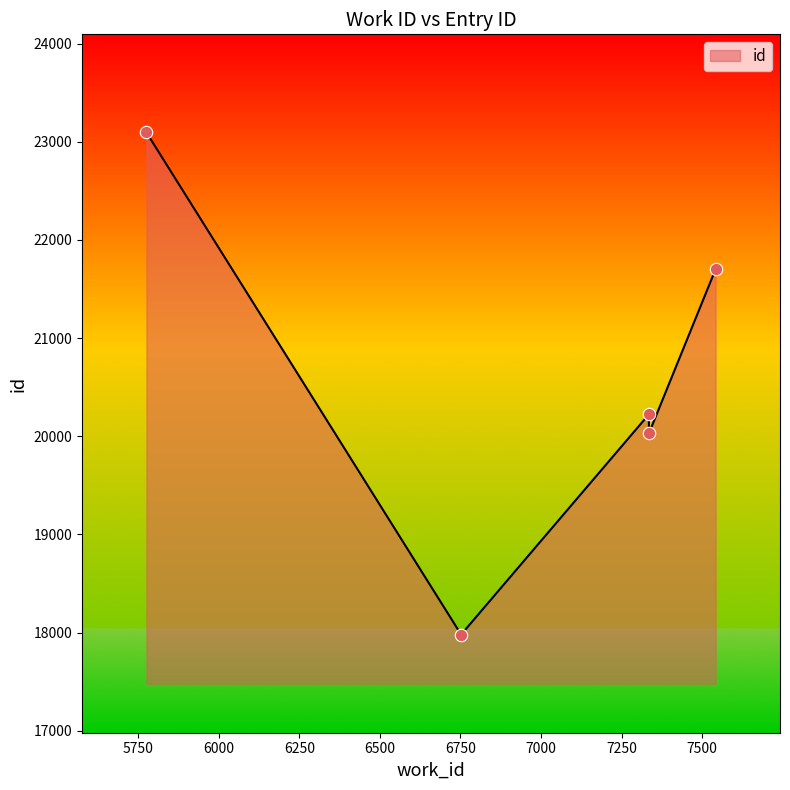

What is the change in value from 7335 to 7542?

+1478